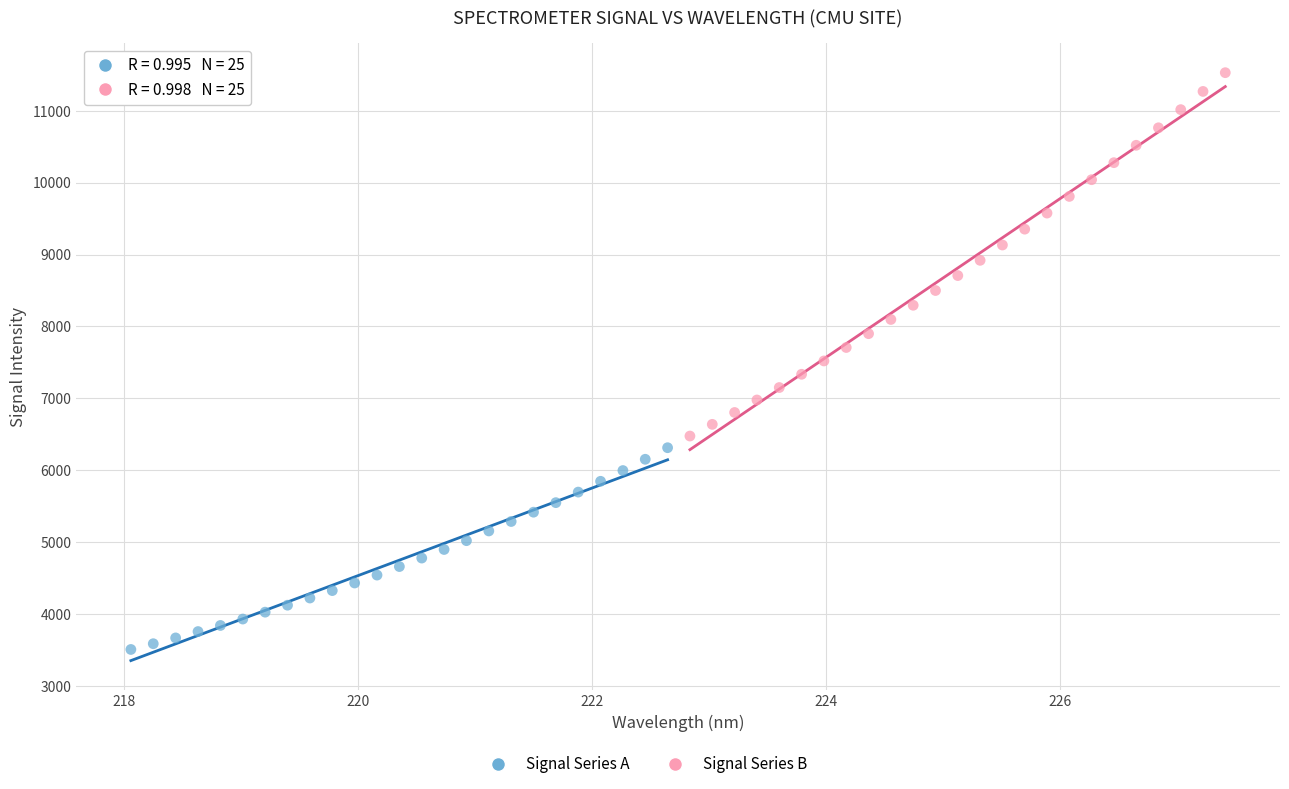

Which series contains the lowest Y value?

Signal Series A